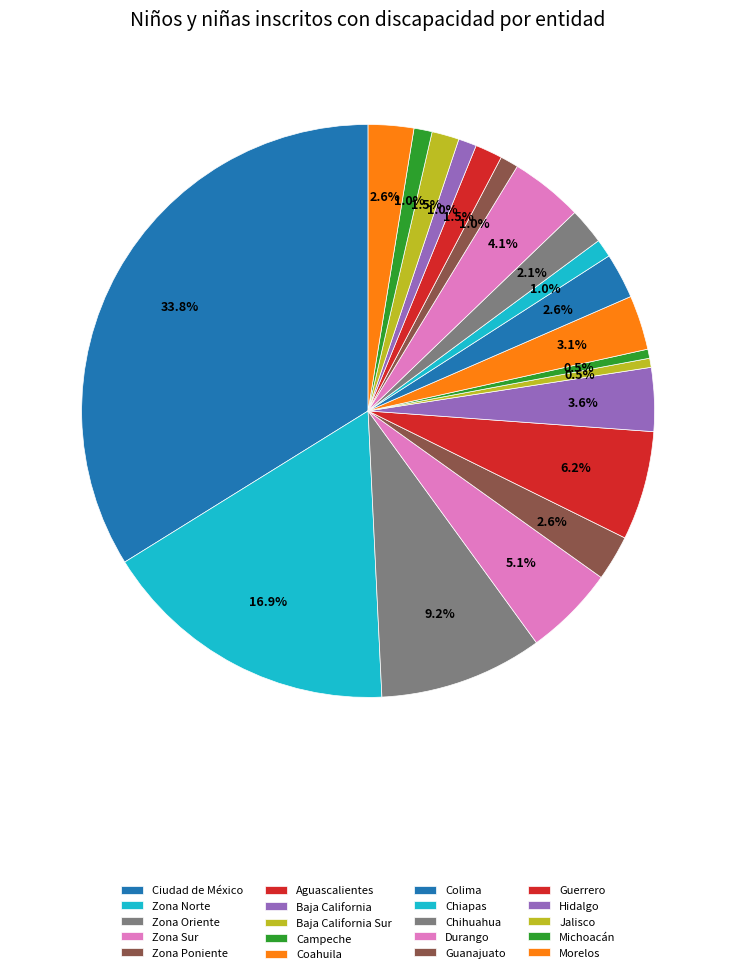

Which category has the smallest portion of the pie?

Baja California Sur